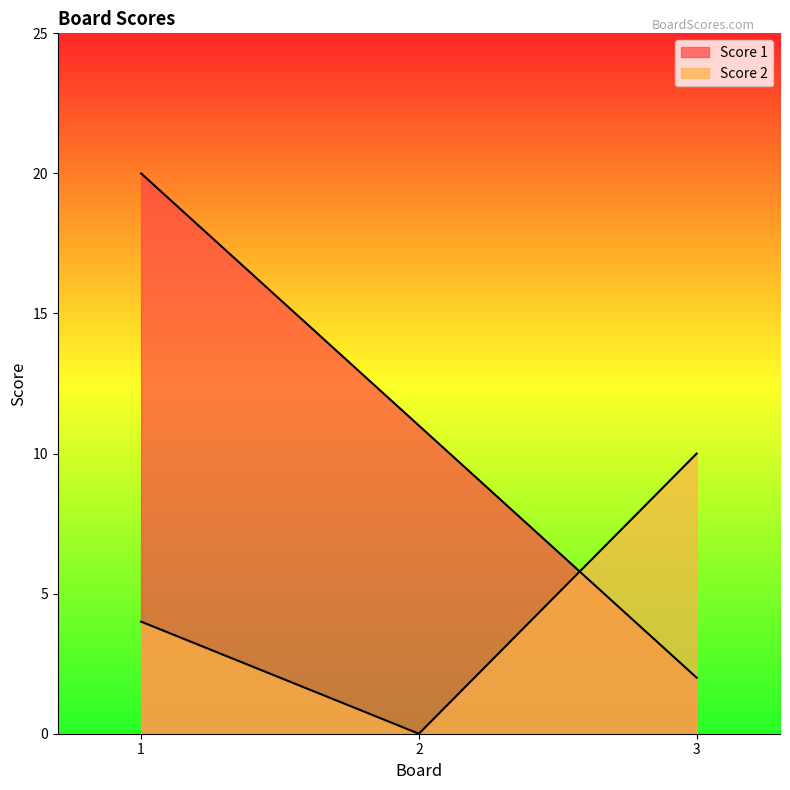

Reading right to left, extract all data points from this chart.

Score 1: 3=2	2=11	1=20
Score 2: 3=10	2=0	1=4